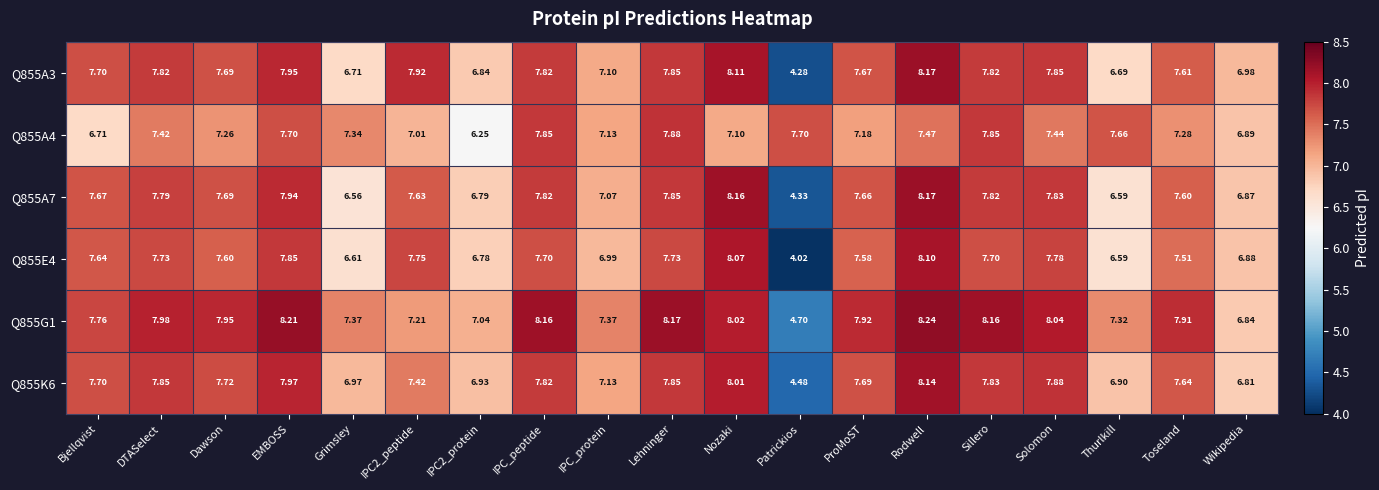

How many data points in Q855E4 are above 7?

13